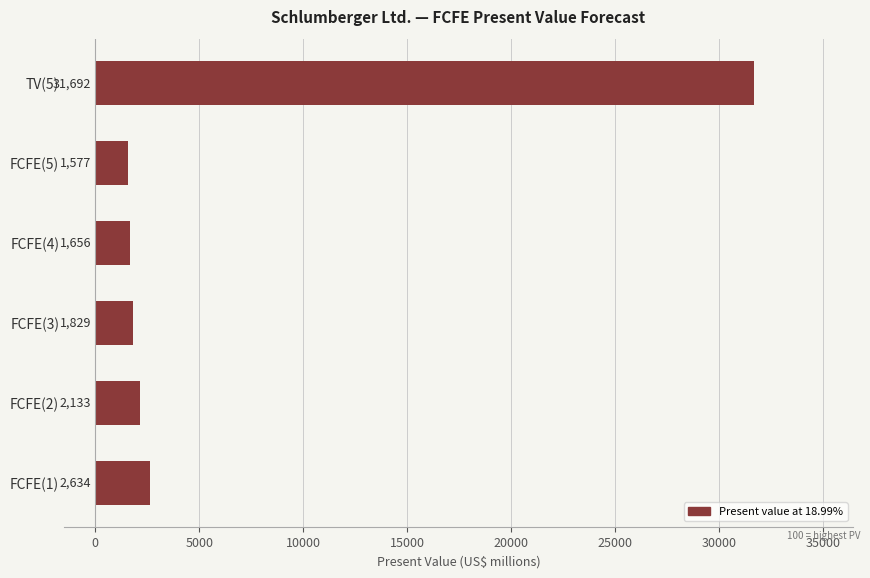

What is the minimum value shown in the chart?

1577